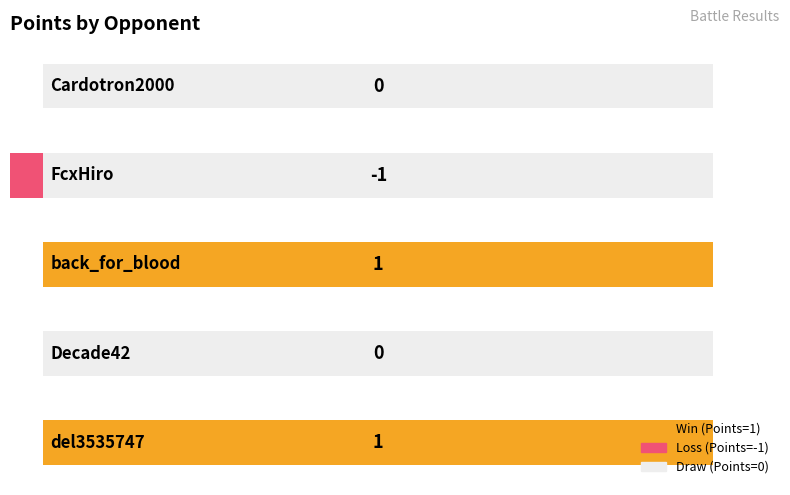

What is the minimum value shown in the chart?

-1